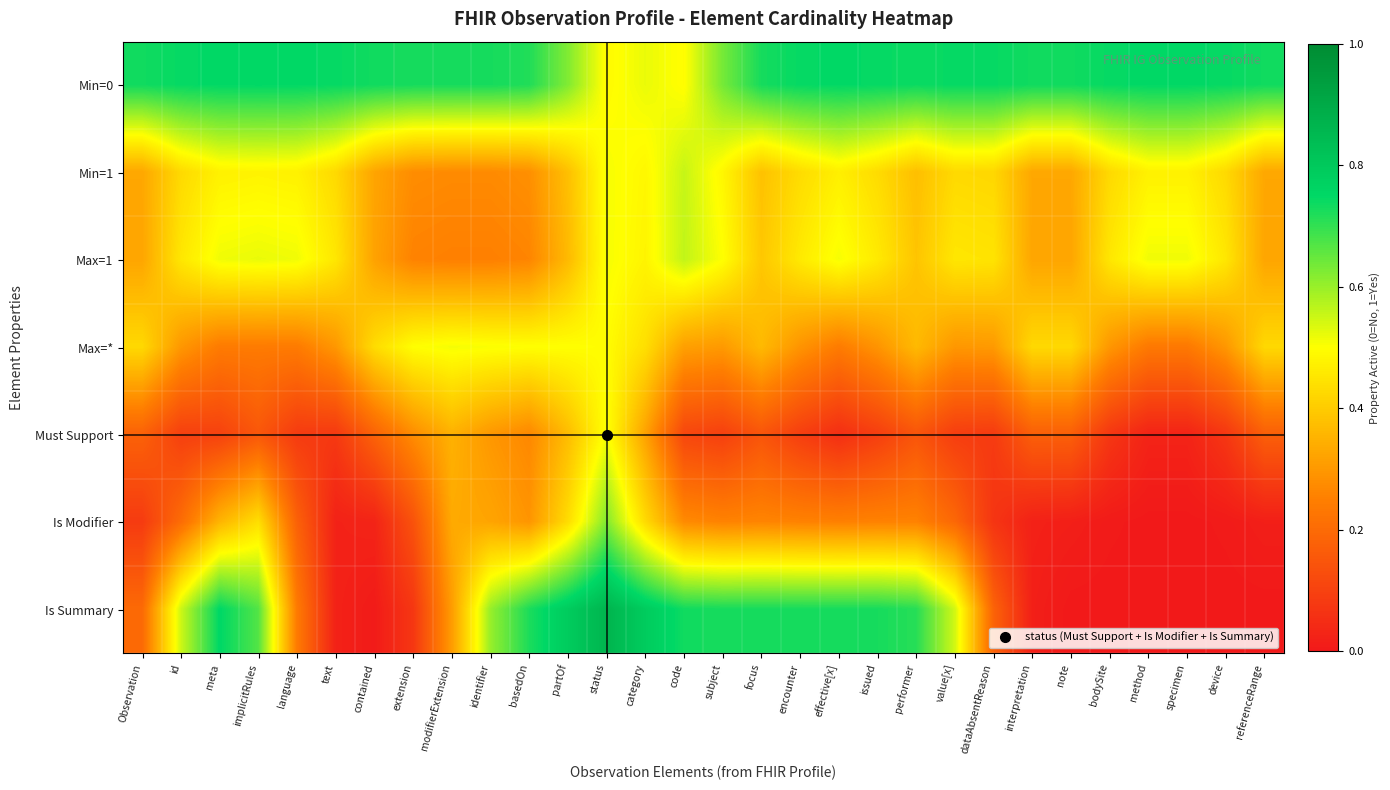

At method, list the series in order from smallest to largest.

Is Summary, Is Modifier, Must Support, Max=*, Min=1, Max=1, Min=0